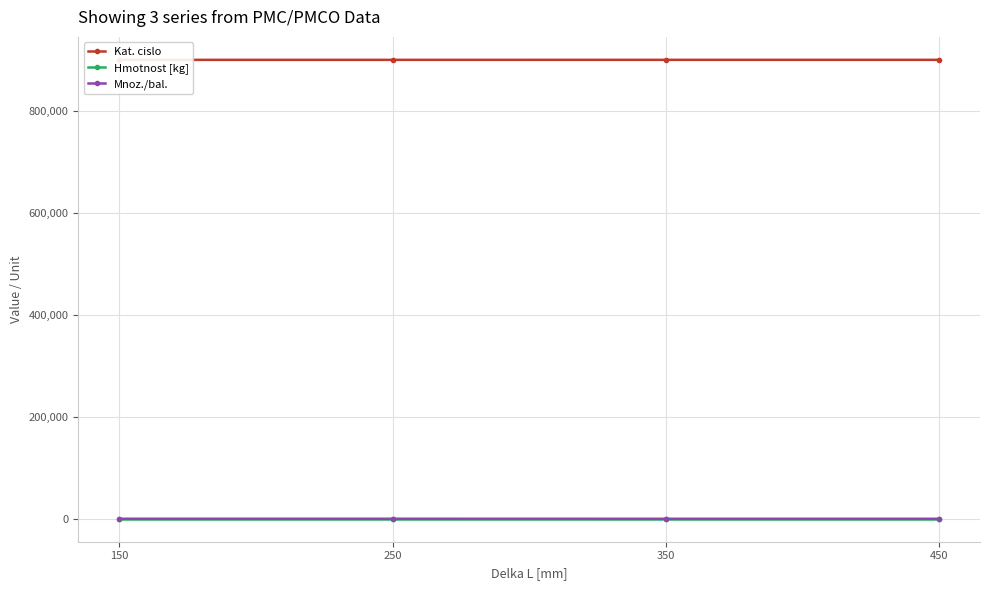

What is the value of the Kat. cislo point at the 2nd from the left?

900920.0